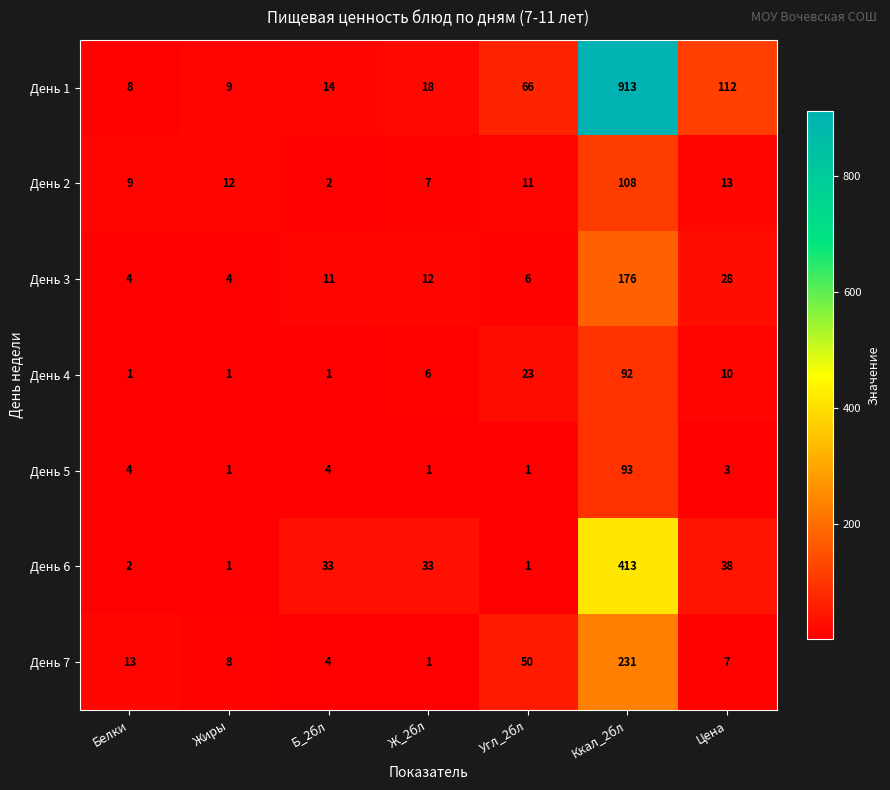

At how many categories does at least one series exceed 288?

1